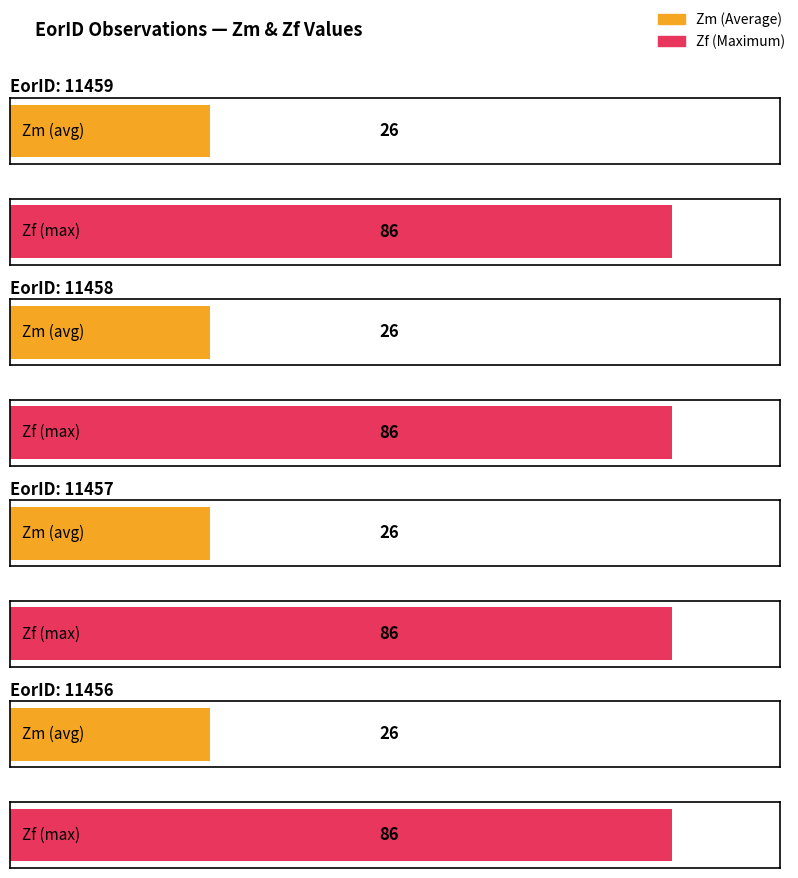

Is it true that Zm equals 5.4 at 11457?

False